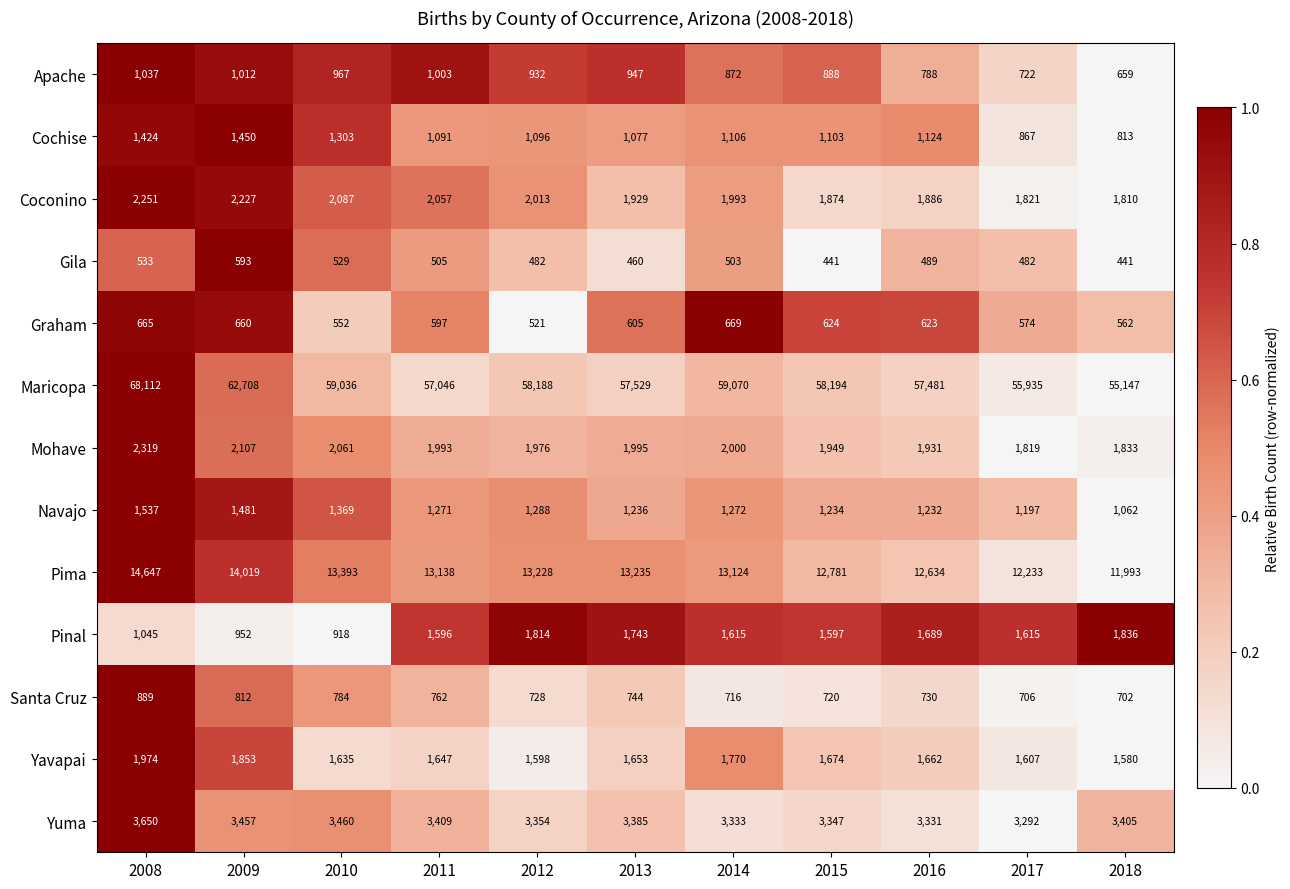

What is the difference between the highest and lowest values at 2016?

56992